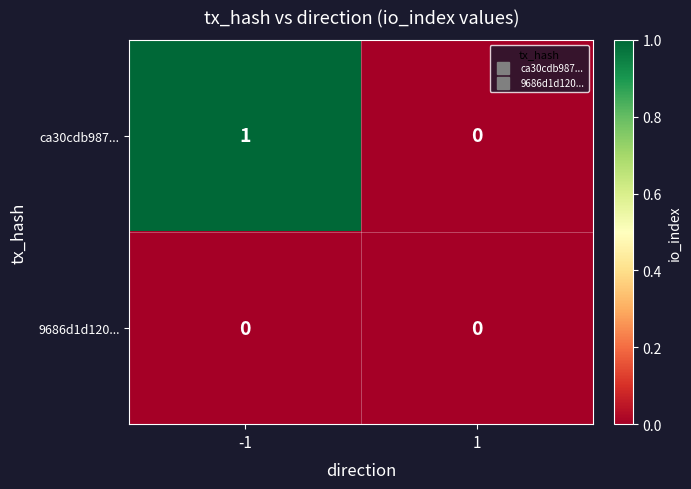

At which category is the sum across all series the highest?

-1